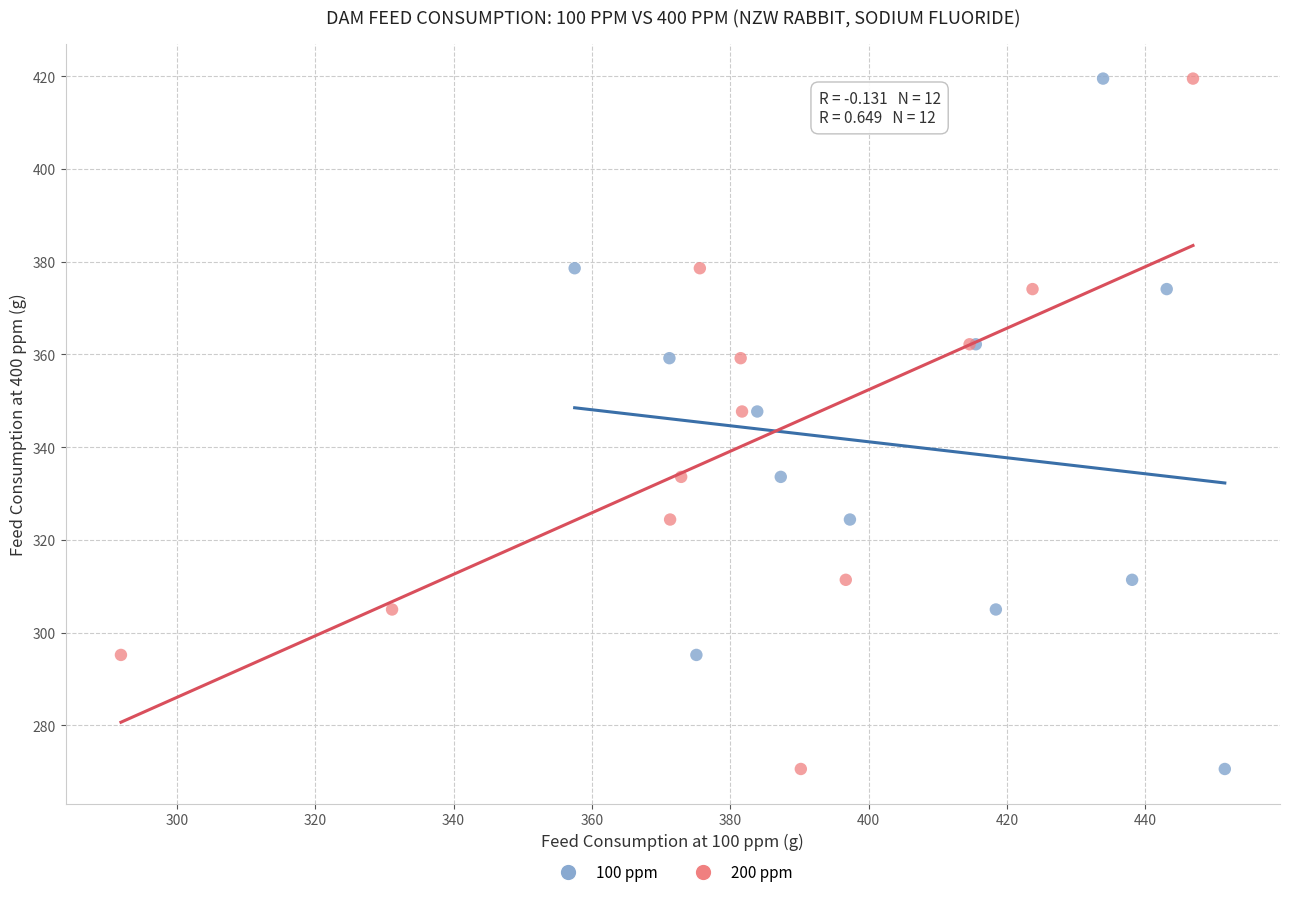

What are all the series names shown in the legend?

100 ppm, 200 ppm